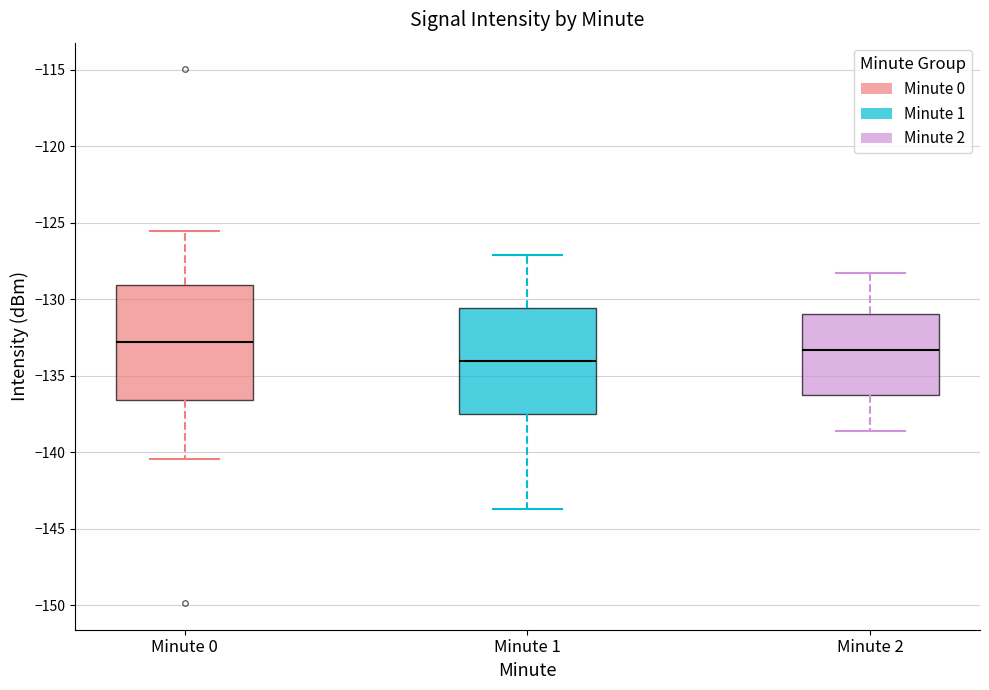

Which box is the tallest, from its lower edge to its upper edge?

Minute 0